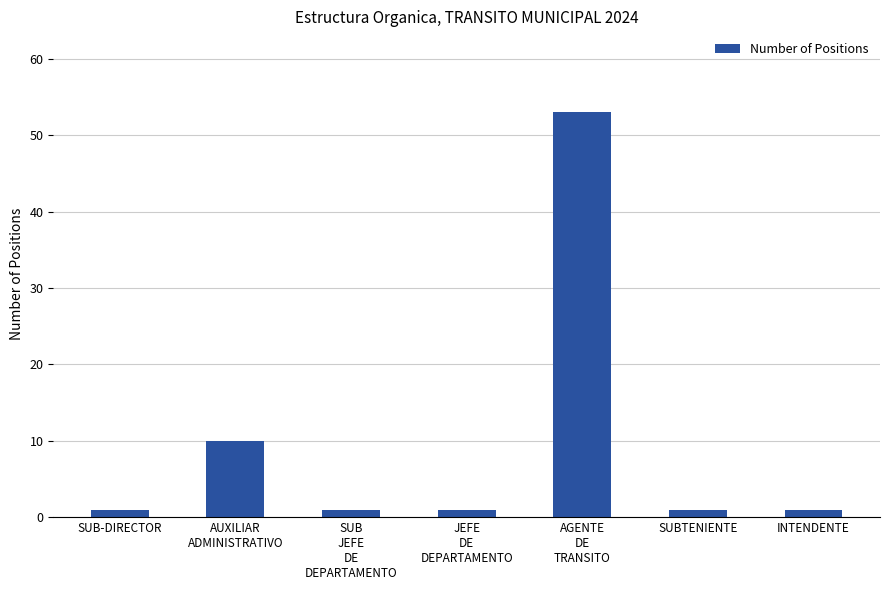

Reading left to right, extract all data points from this chart.

1	10	1	1	53	1	1